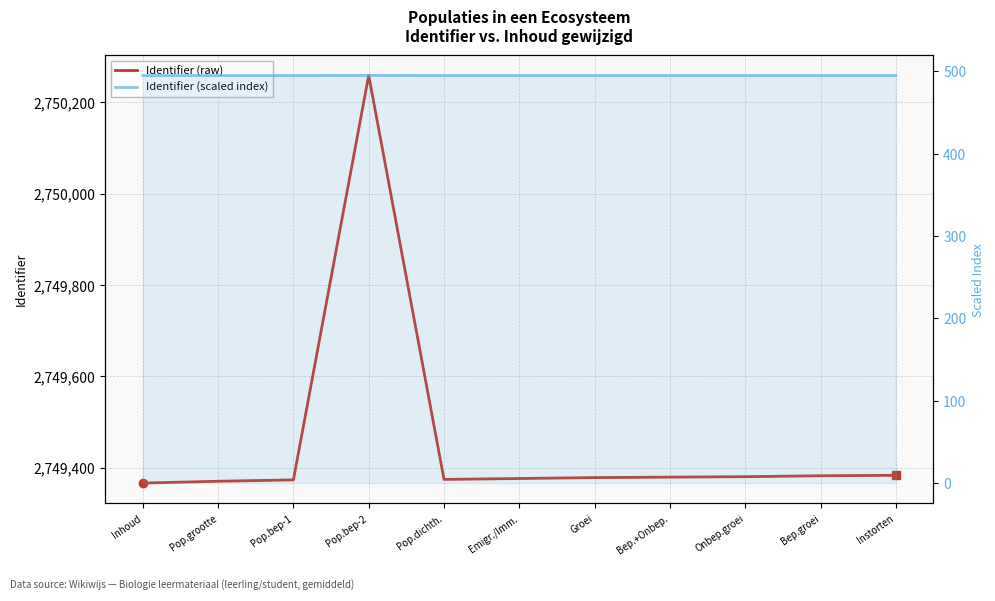

Which category has the highest value in the Identifier (raw) series?

Pop.bep-2